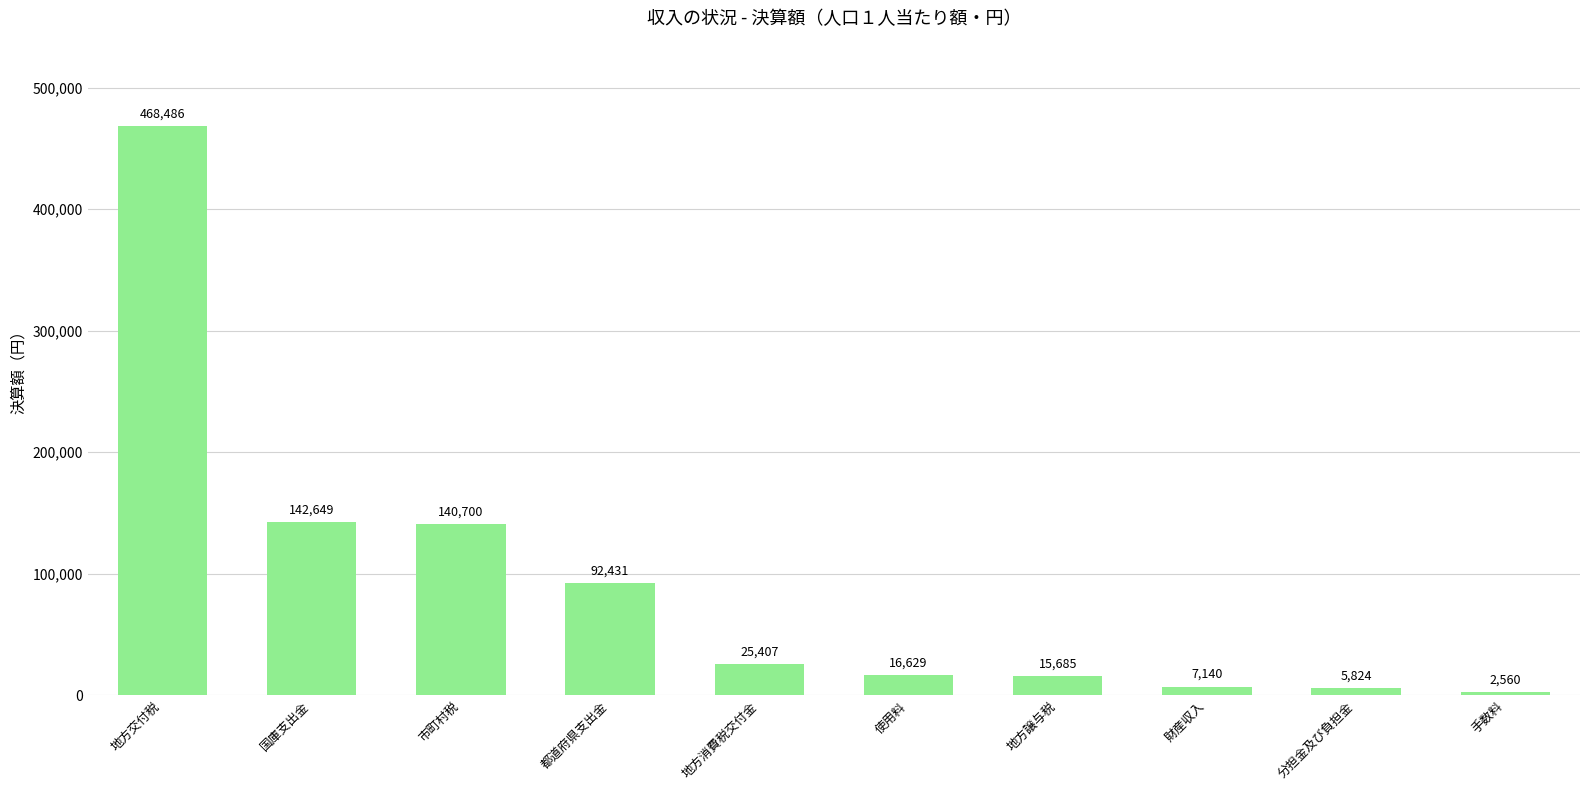

What is the sum of all values?

917511